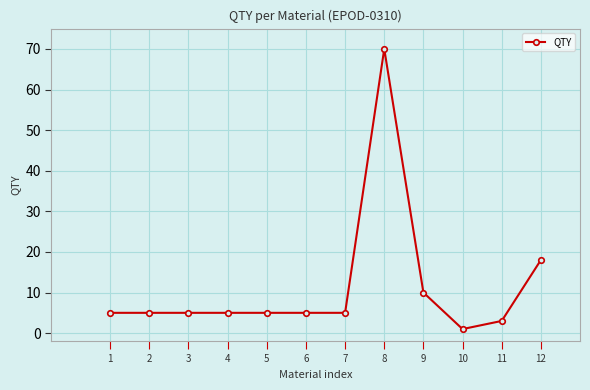

At which label is the value closest to 35?

12